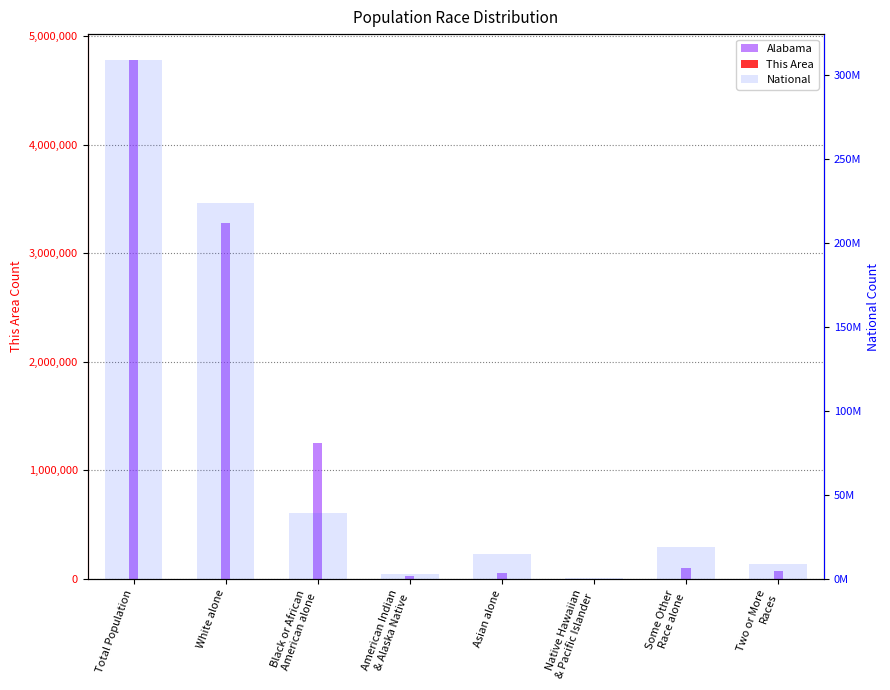

What position from the left is American Indian
& Alaska Native?

4